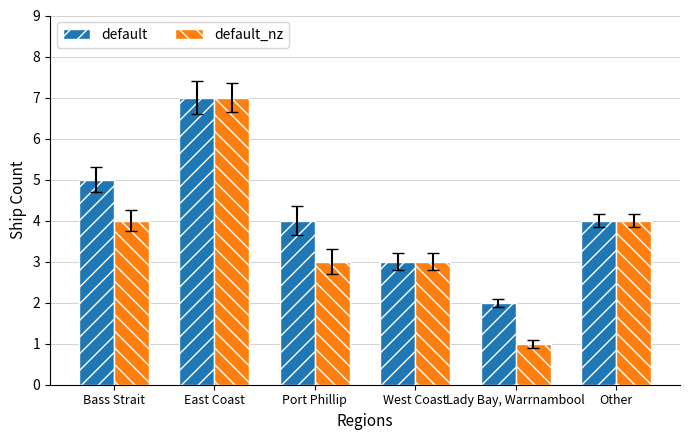

Is the value of default_nz at West Coast greater than the value of default at Other?

No